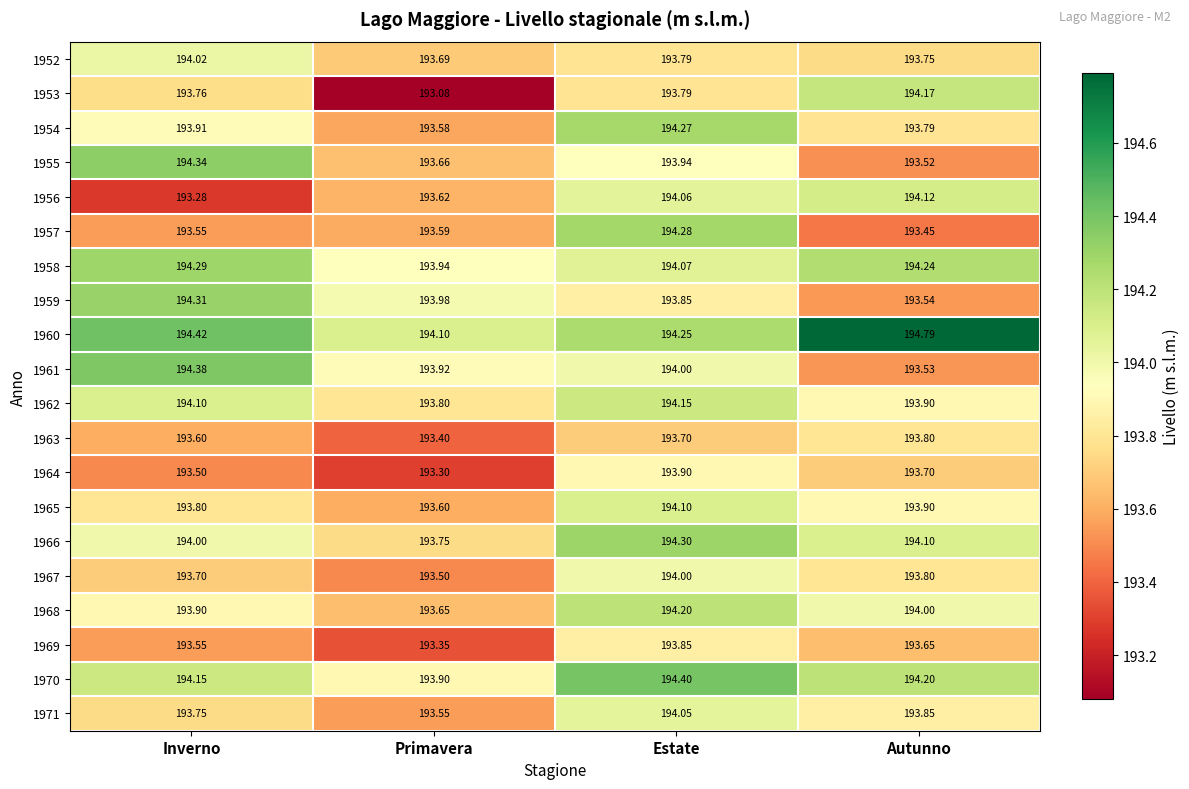

Which category has the highest value in the 1970 series?

Estate